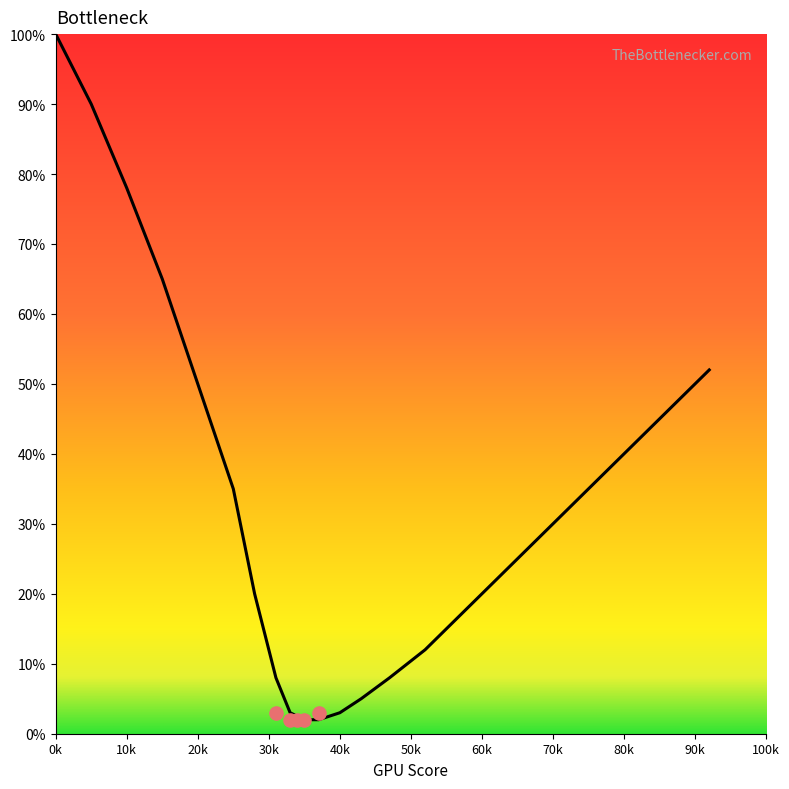

What is the change in value from 37 to 58?

+16